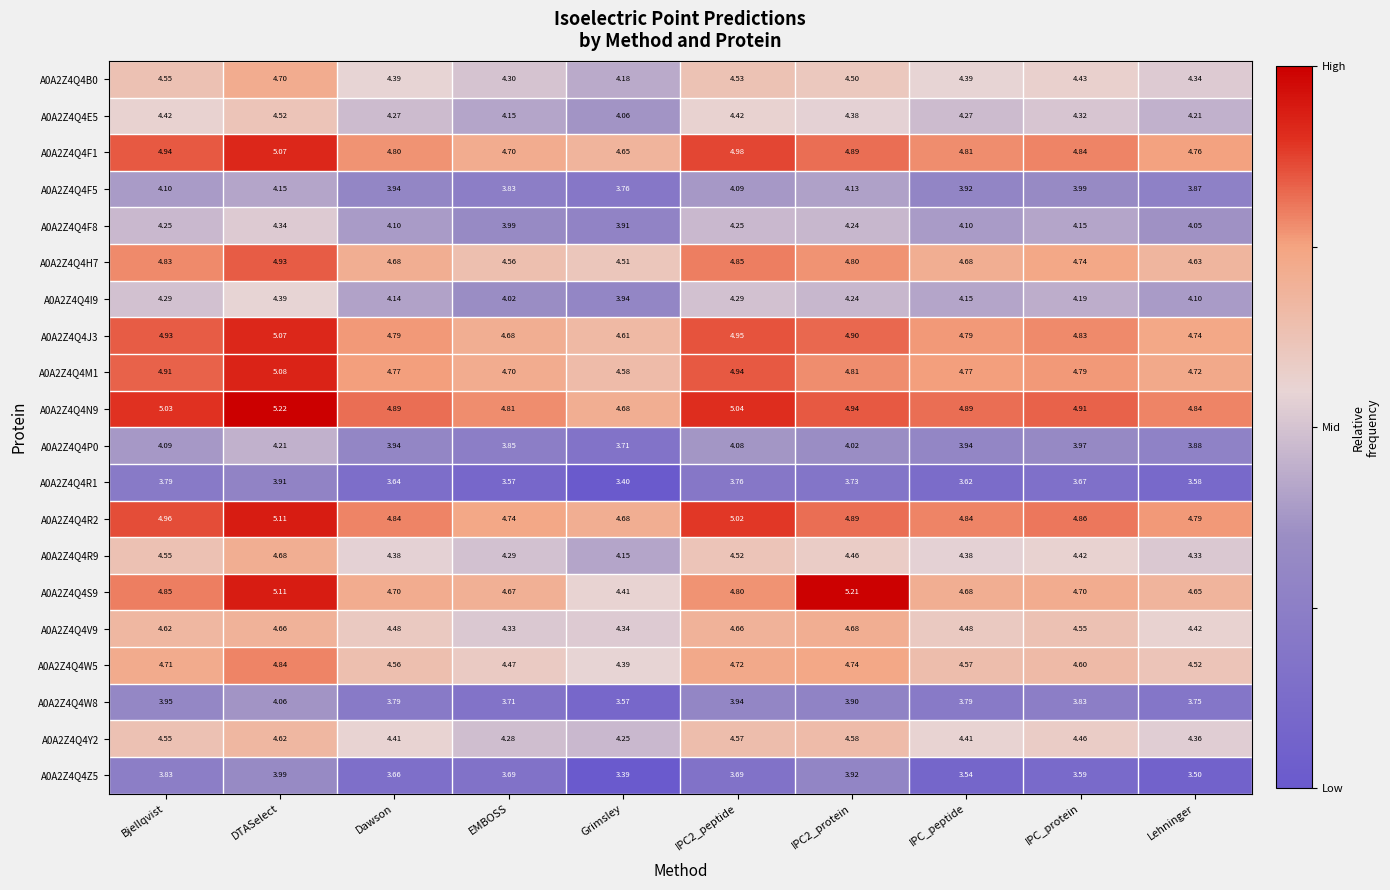

At which category is the sum across all series the highest?

DTASelect